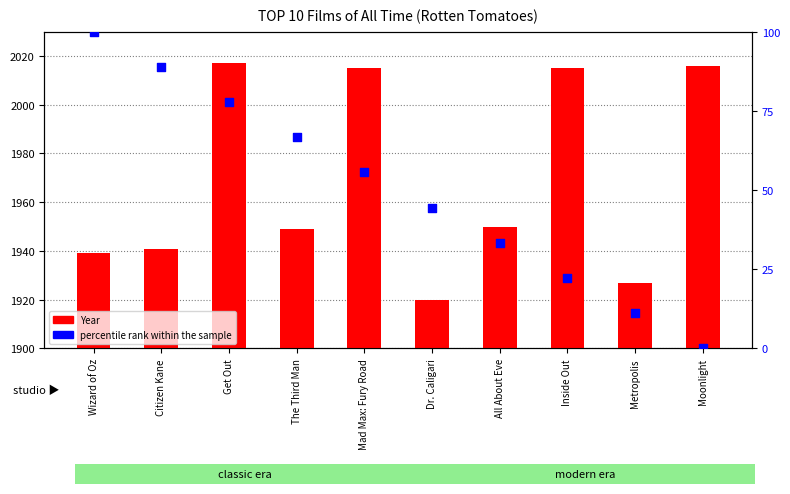

Is the value of percentile rank within the sample at Mad Max: Fury Road greater than the value of Year at Inside Out?

No